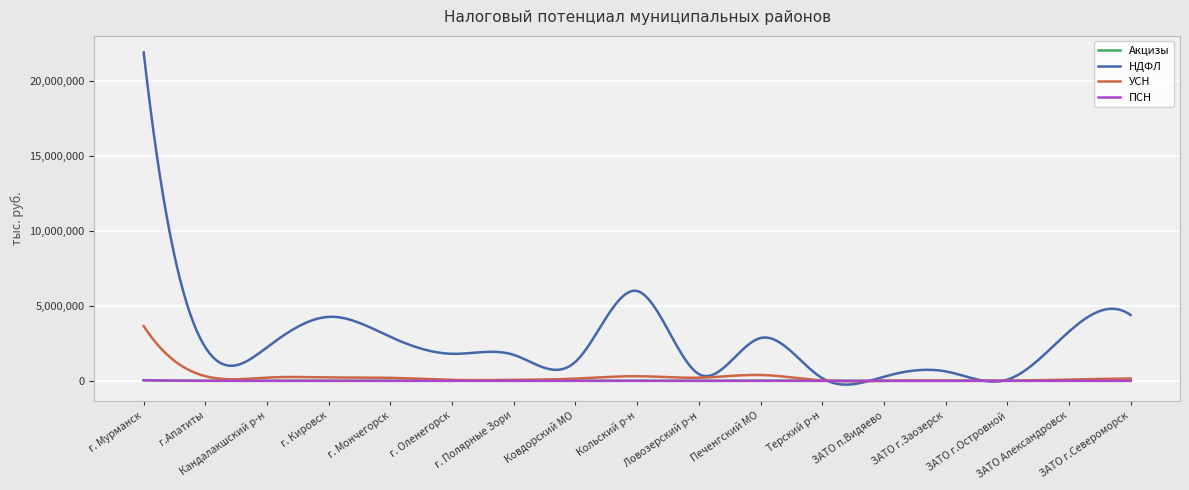

Which series has the largest total across all categories?

НДФЛ